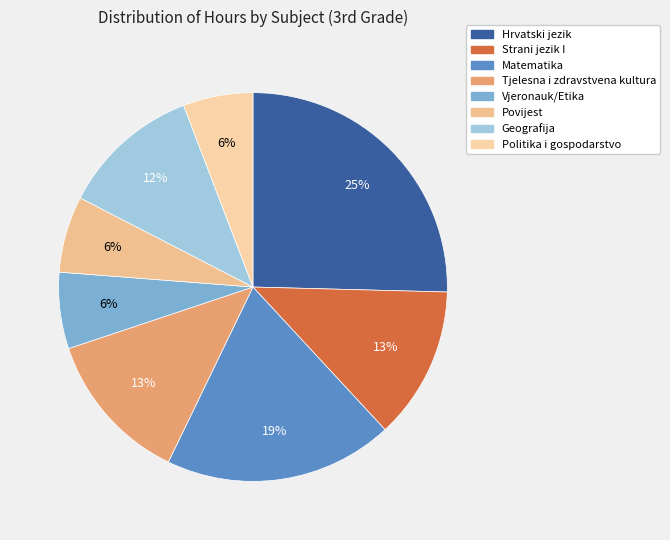

Does Vjeronauk/Etika account for over 50% of the chart?

No